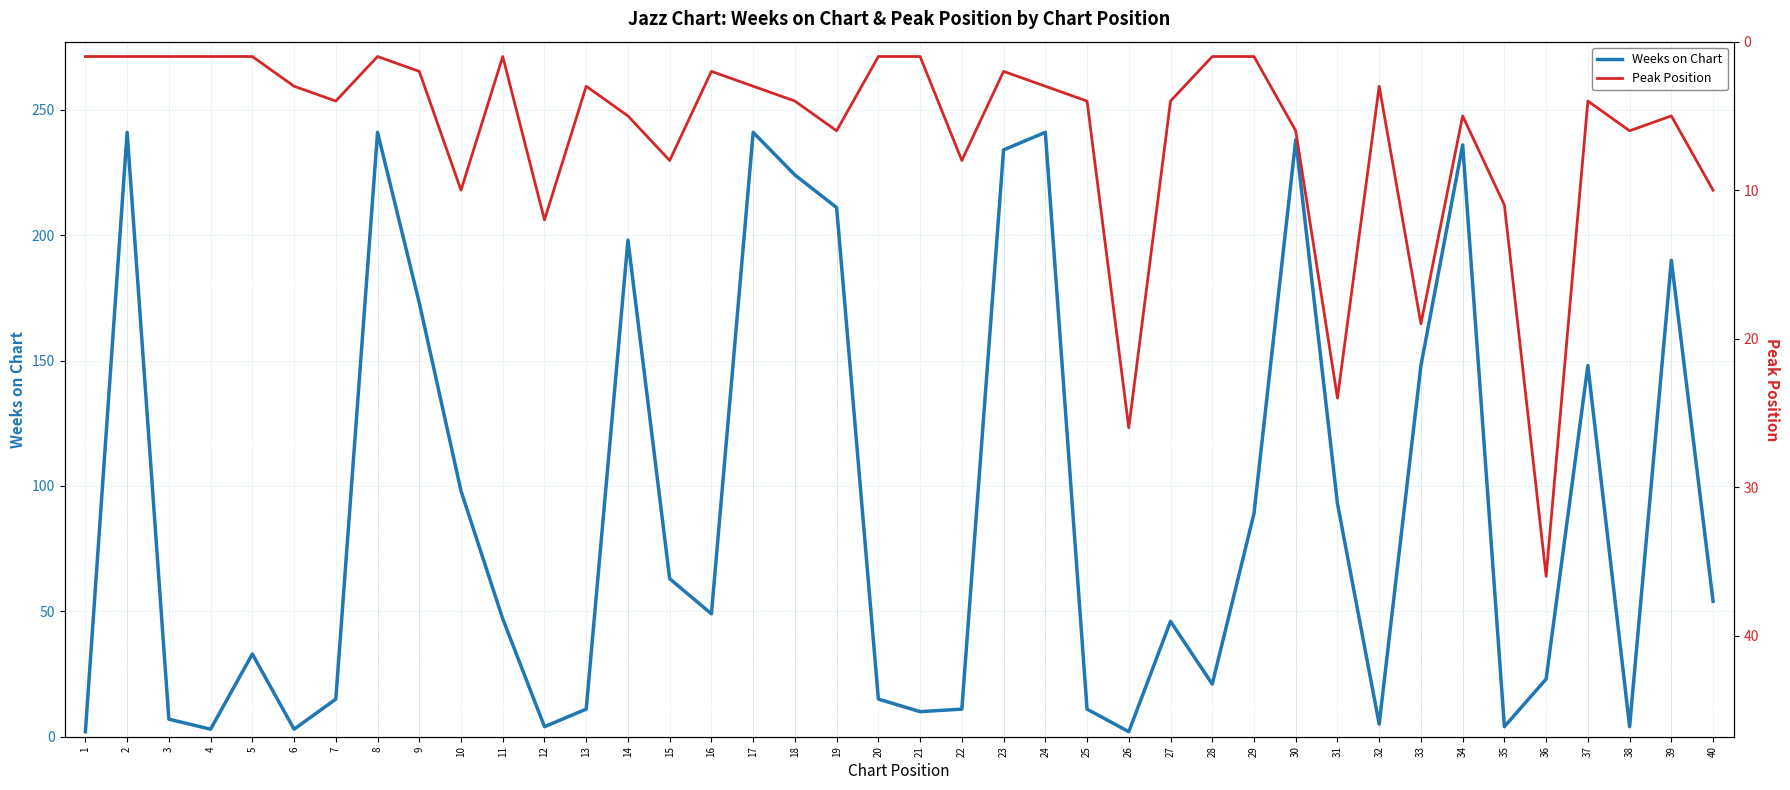

Which series changed the most between 23 and 32?

Weeks on Chart